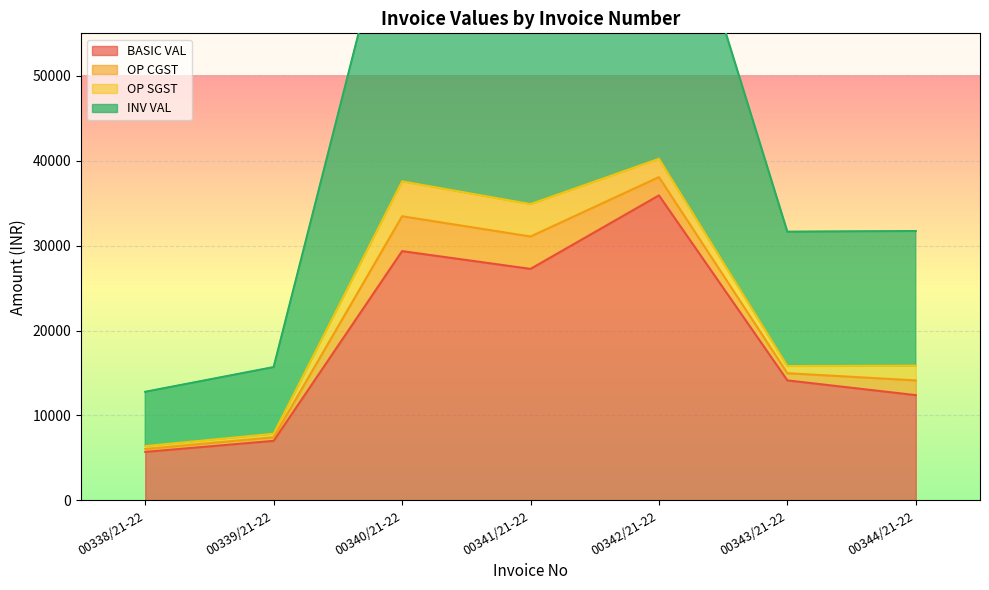

What is the sum of all BASIC VAL values?

131751.5